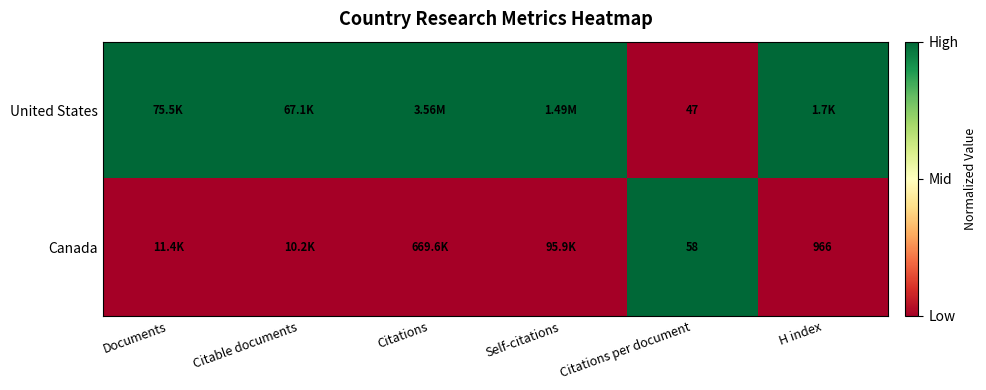

What is the total value across all series at Citations per document?

105